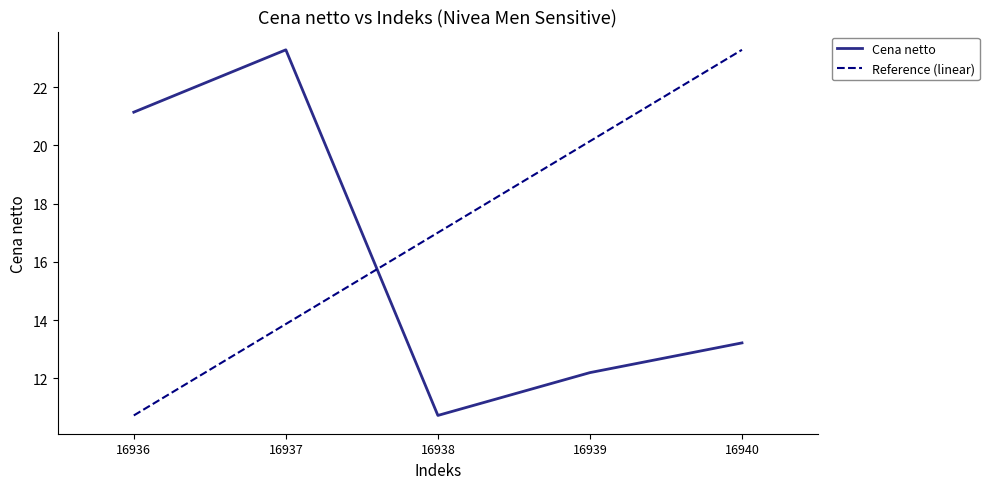

How many lines are shown in the chart?

2